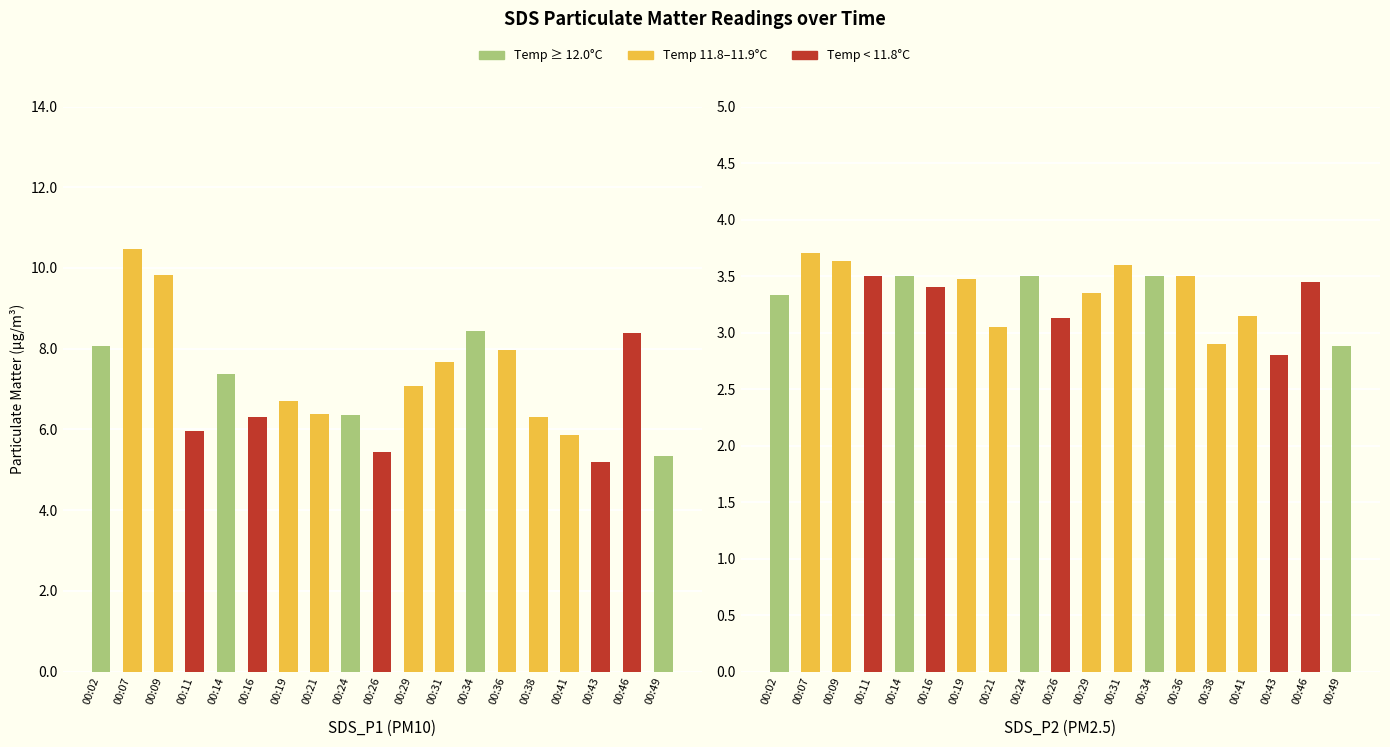

True or false: SDS_P2 has a value of 4.1 at 00:38.

False